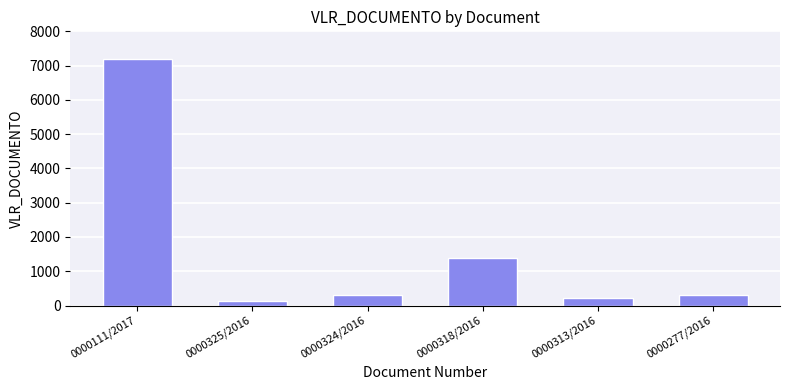

What is the difference between the maximum and minimum values?

7085.4